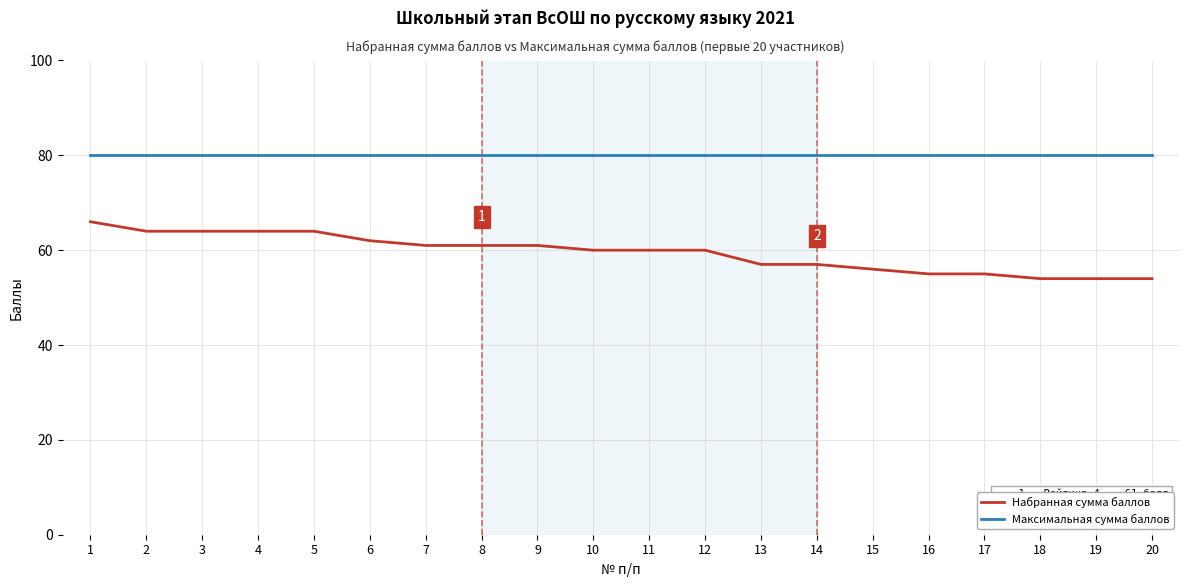

Count the number of data series in this chart.

2